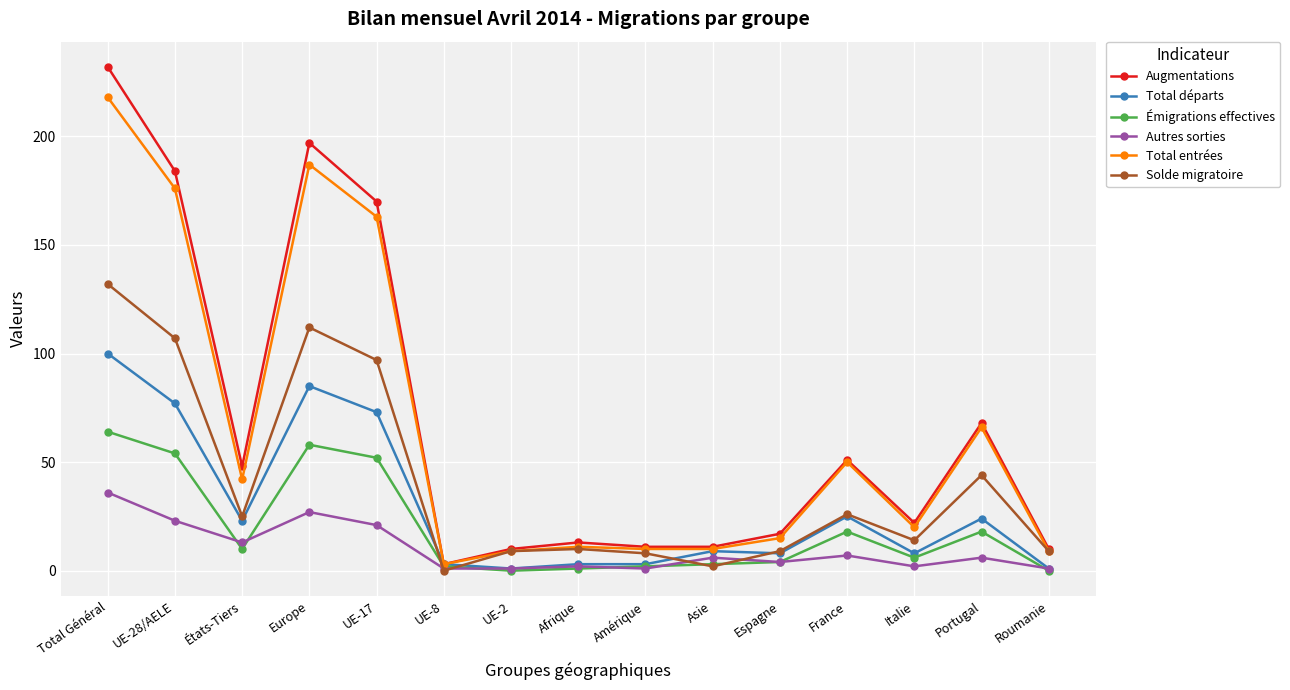

What is the label of the 7th point from the right?

Amérique